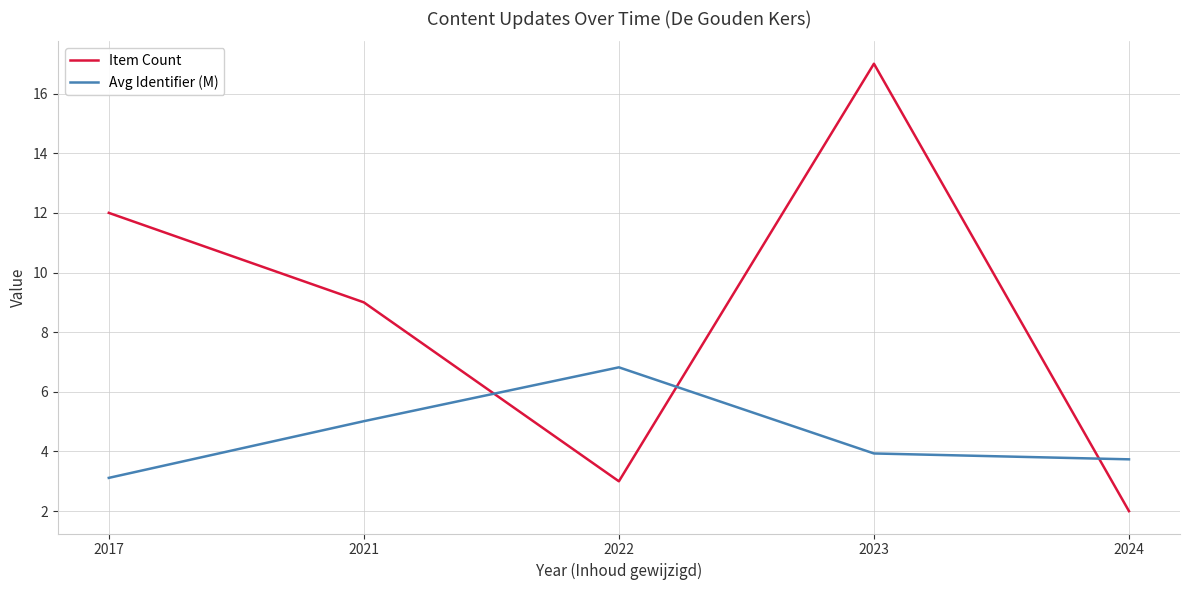

How many intersections are there between Item Count and Avg Identifier (M)?

3